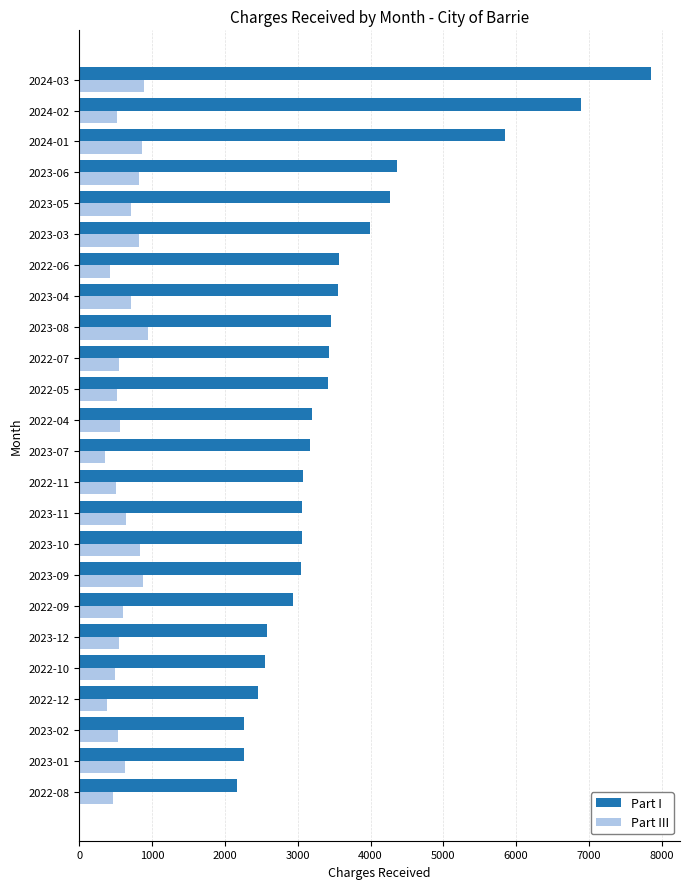

Count the number of data series in this chart.

2